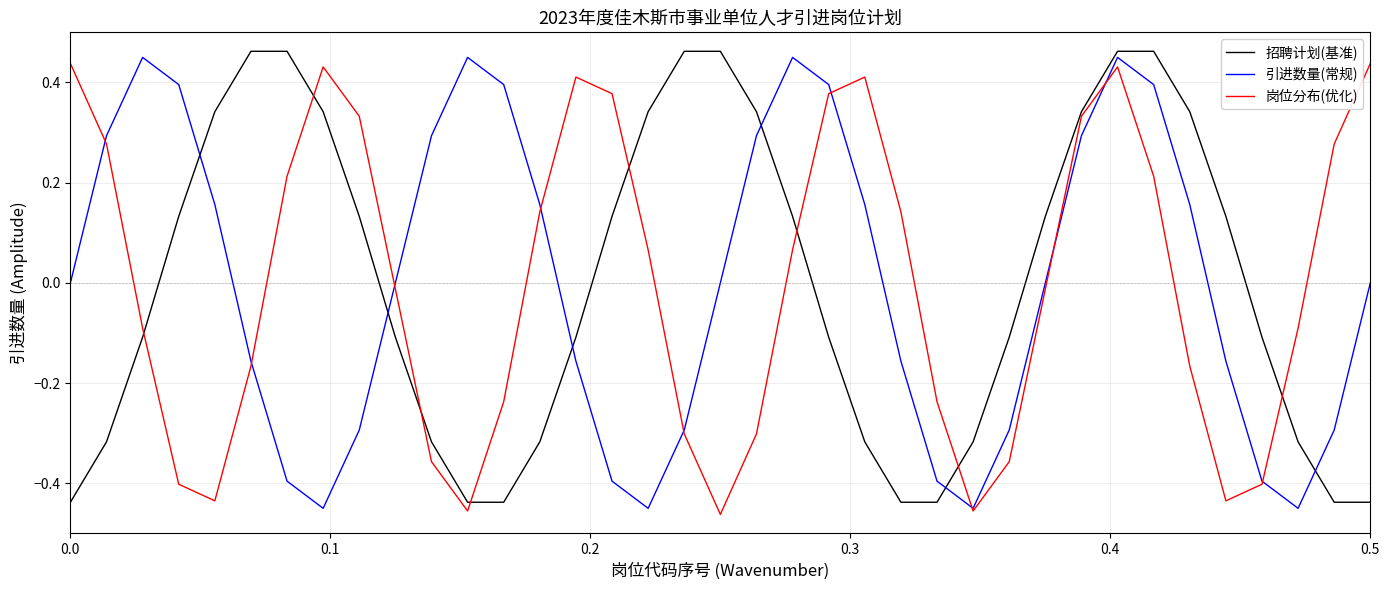

True or false: 招聘计划(基准) and 引进数量(常规) cross at least once.

True